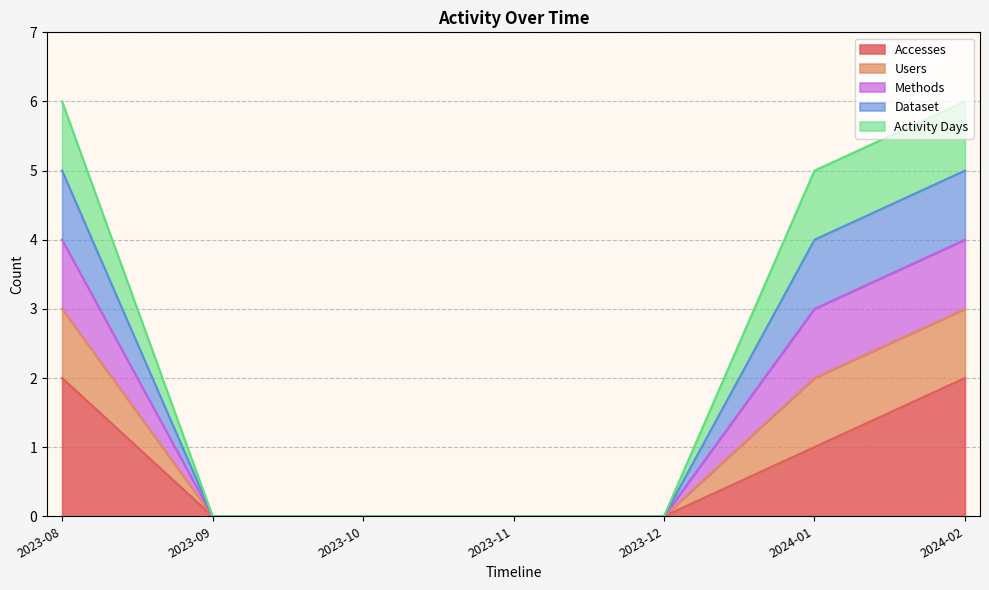

Does the chart have visible grid lines?

Yes